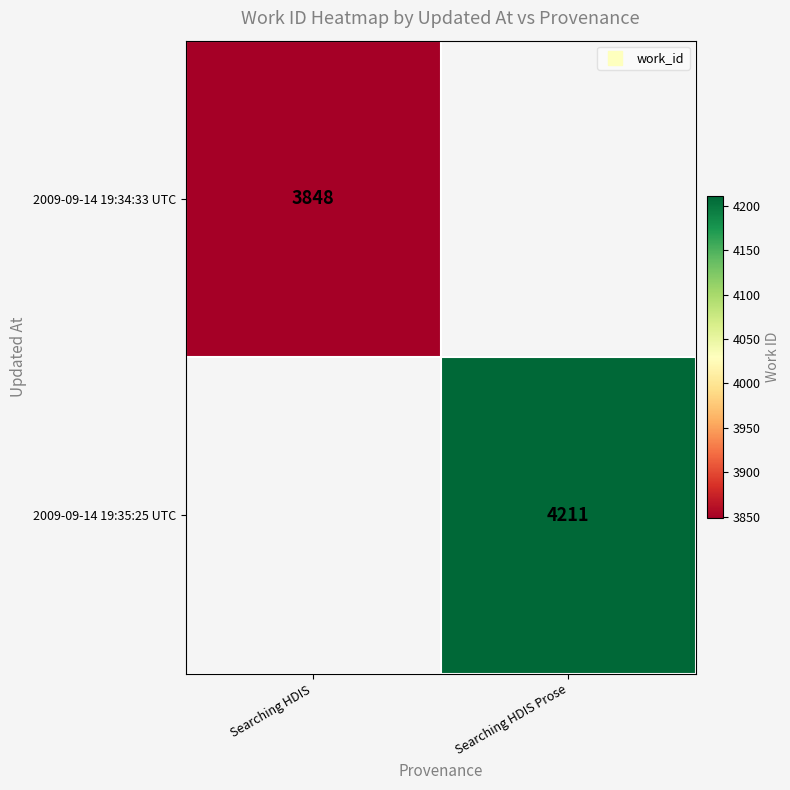

Rank the series by their maximum value, from lowest to highest.

2009-09-14 19:34:33 UTC, 2009-09-14 19:35:25 UTC